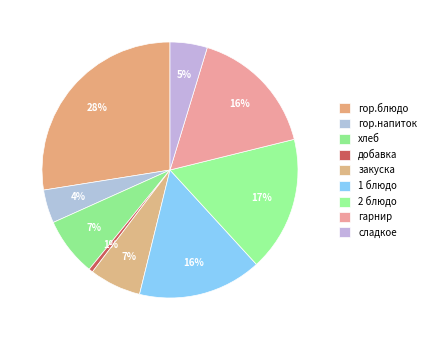

Rank the categories by value from highest to lowest.

гор.блюдо, 2 блюдо, гарнир, 1 блюдо, хлеб, закуска, сладкое, гор.напиток, добавка